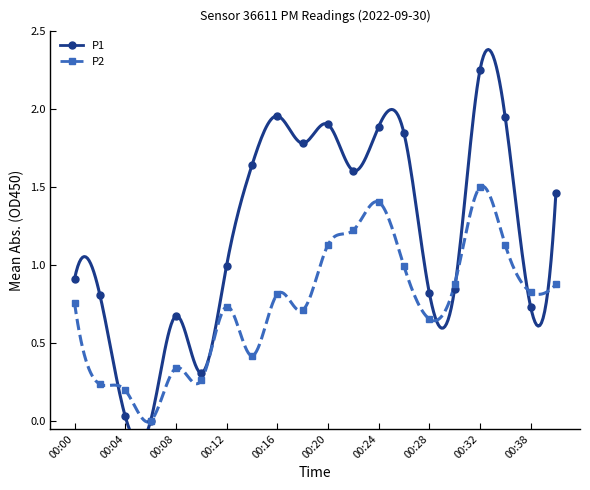

Between 00:10 and 00:08, which is larger?

00:08